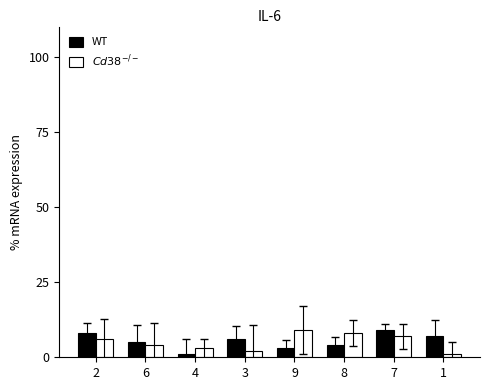

What are all the series names shown in the legend?

WT, $Cd38^{-/-}$